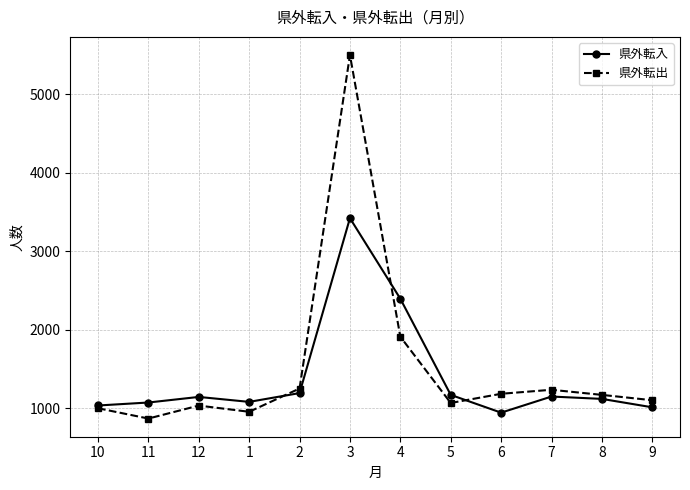

What is the approximate value of 県外転出 at 8, to the nearest 10?

1170